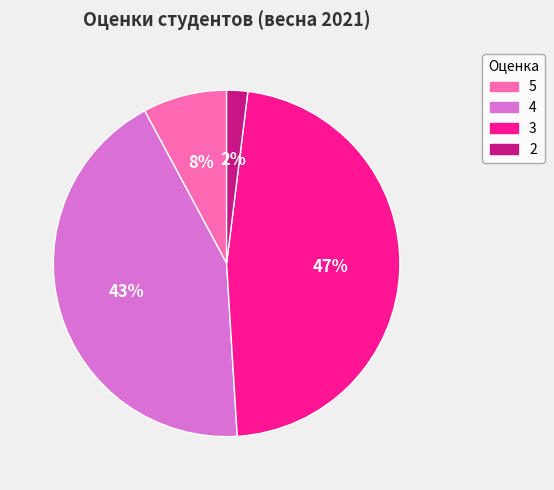

To the nearest percent, what portion does 4 represent?

43%